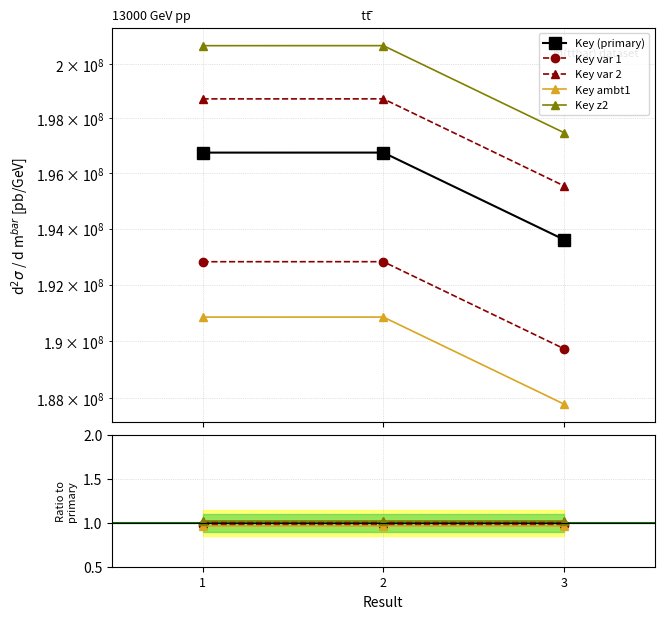

What is the approximate value at 3?

195539080.5